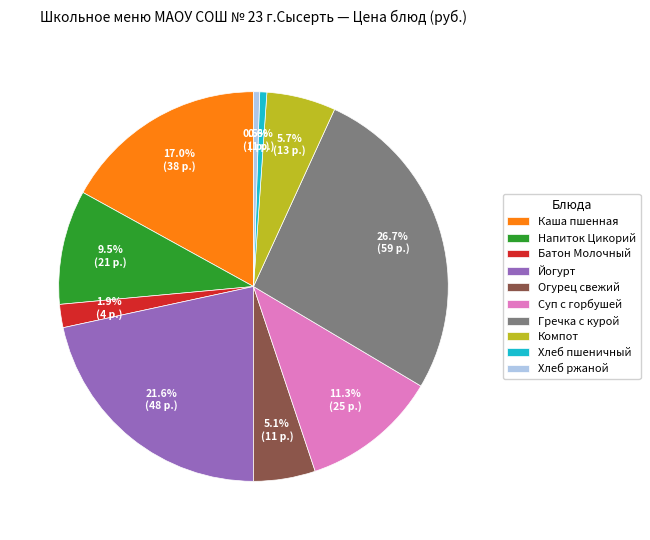

To the nearest percent, what is the difference between the largest and smallest slice percentages?

26%